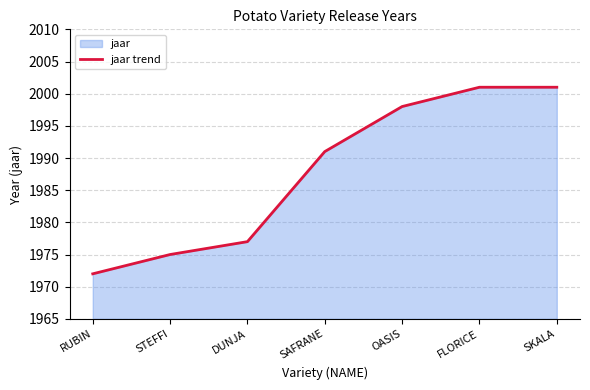

What is the label of the 2nd point from the left?

STEFFI